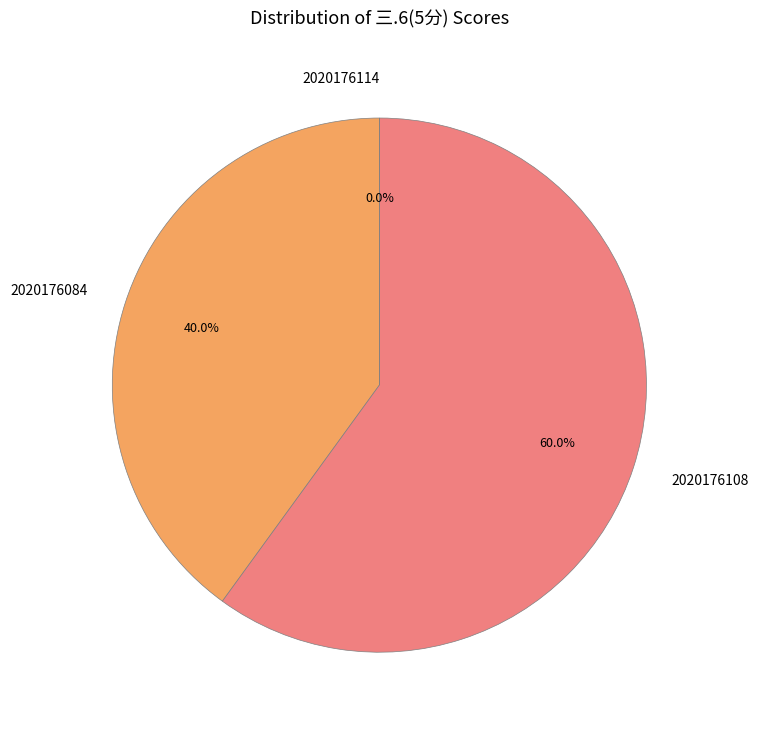

Combined, what portion of the pie is 2020176108 and 2020176084?

100.0%